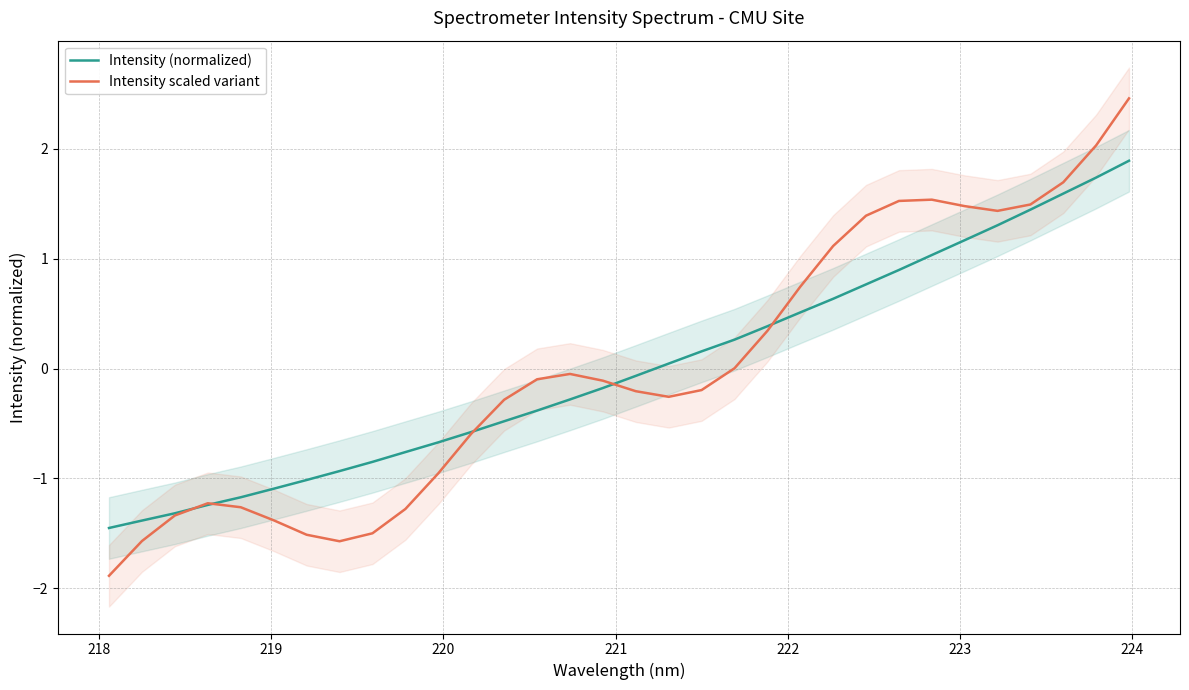

At how many categories does at least one series exceed 1?

10